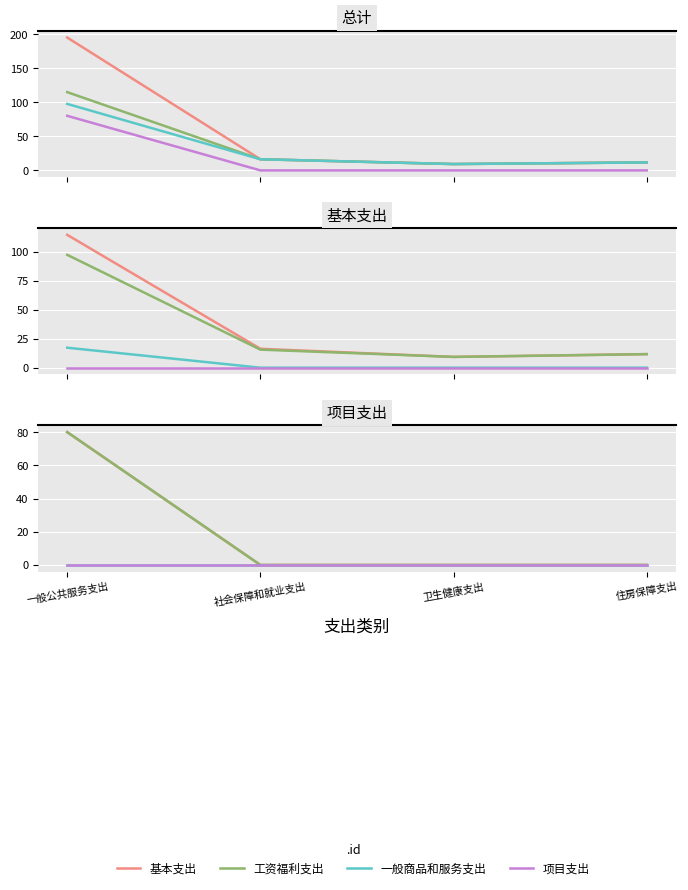

In 基本支出, how many points are lower than both neighbors (excluding endpoints)?

1